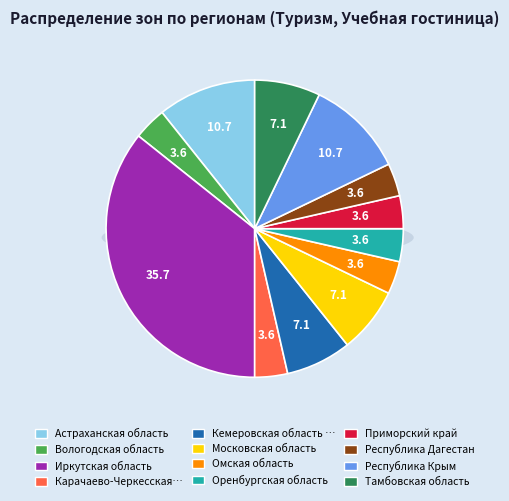

To the nearest percent, what portion does Приморский край represent?

4%